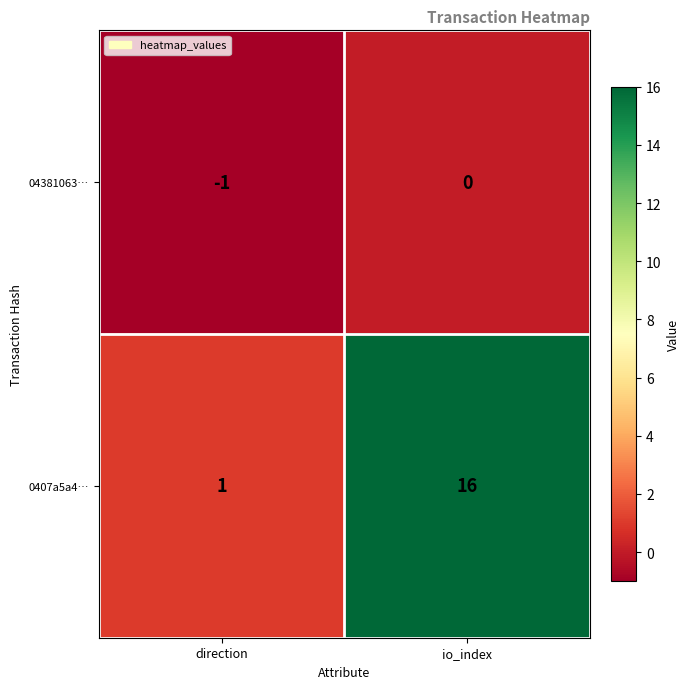

Rank the series by their average value, from lowest to highest.

04381063…, 0407a5a4…